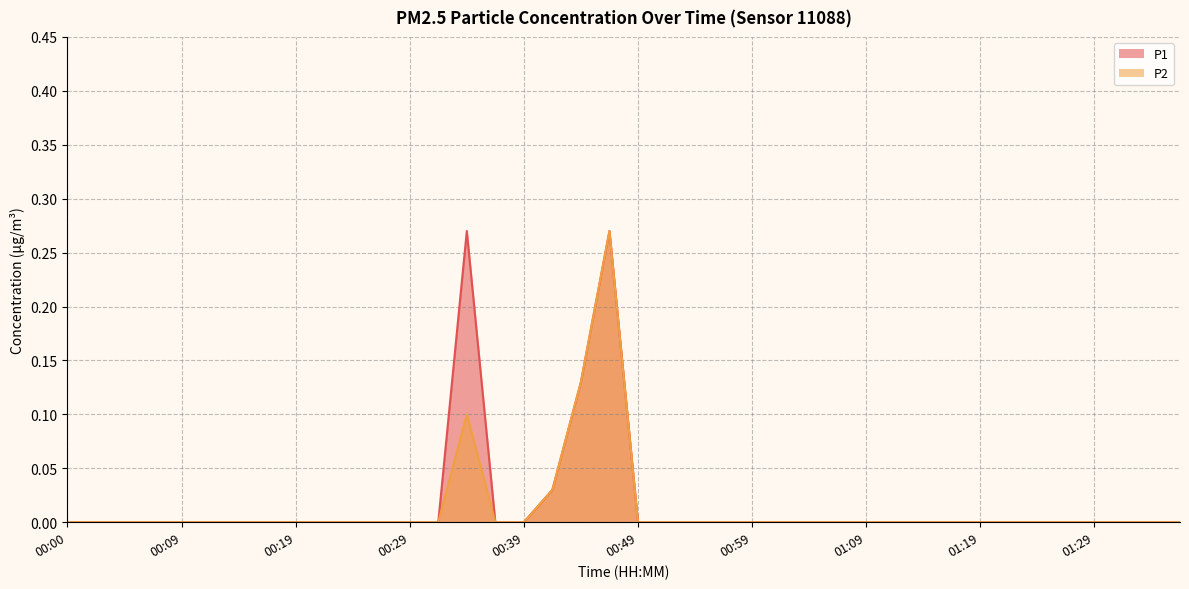

At which label does P1 reach its peak?

00:34